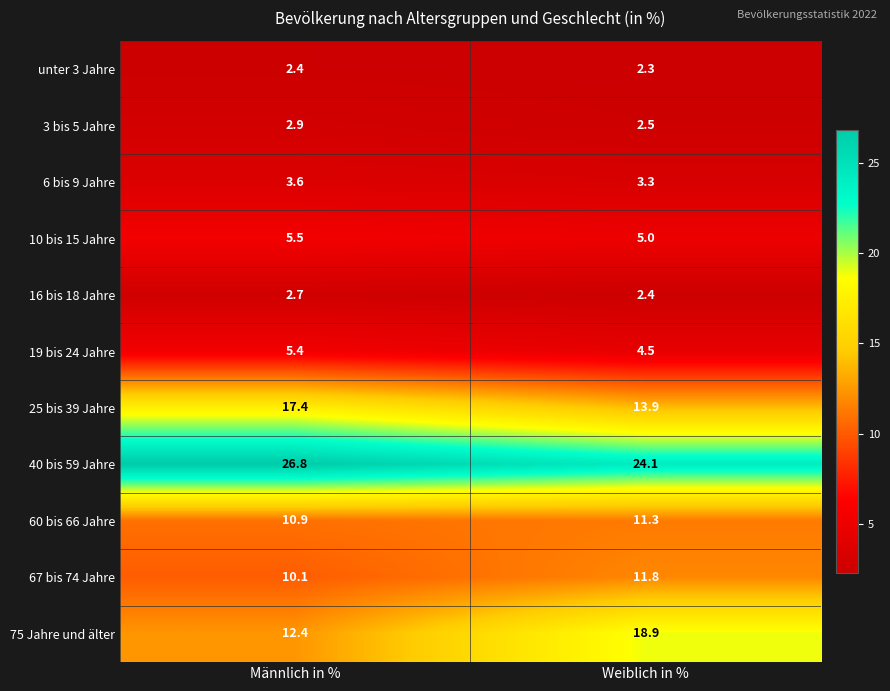

Which label corresponds to the smallest value in the chart?

Weiblich in %